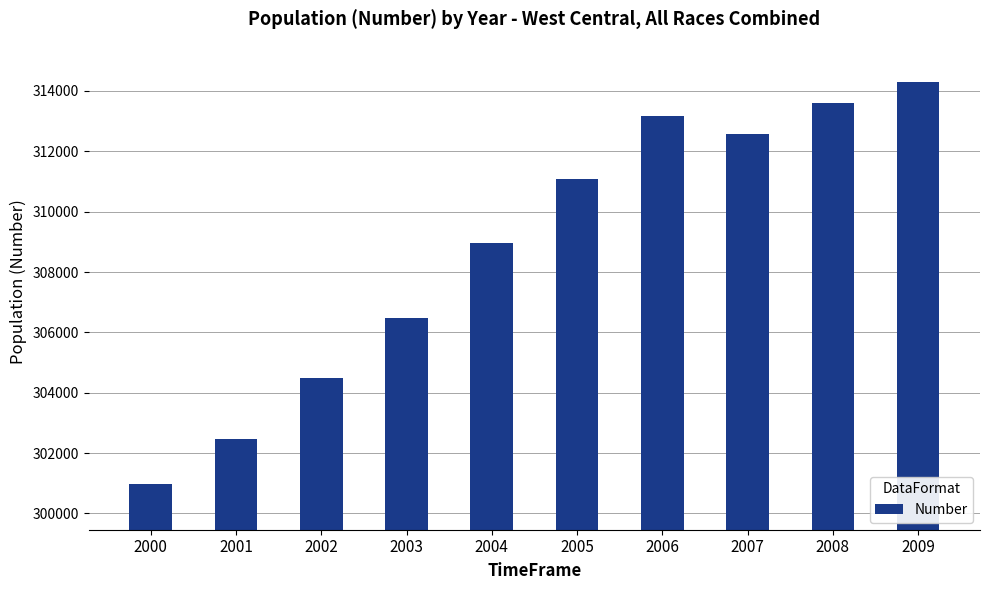

How many distinct data groups are displayed?

1